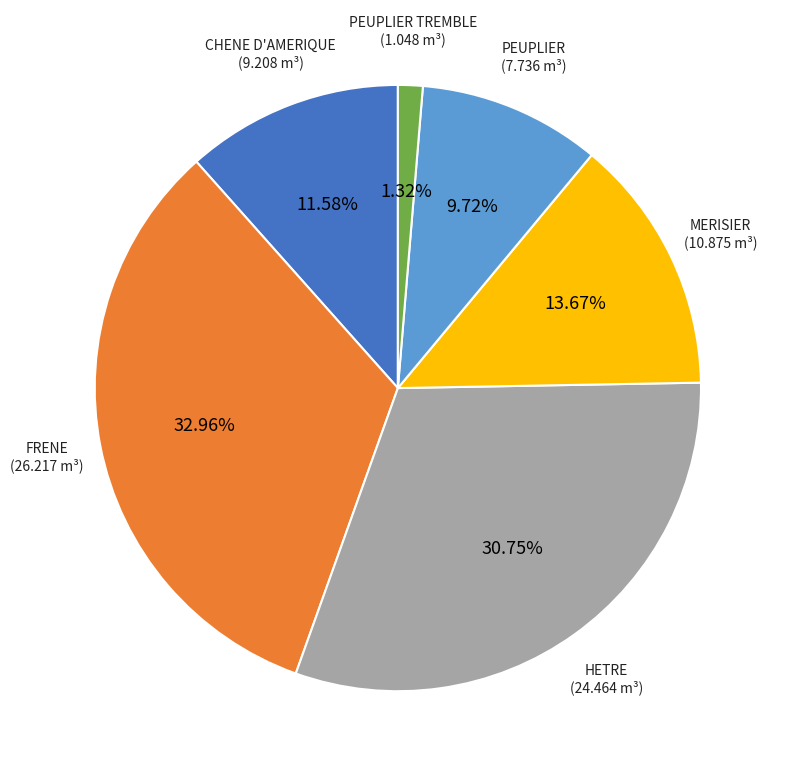

What percentage is the MERISIER slice, to the nearest percent?

14%